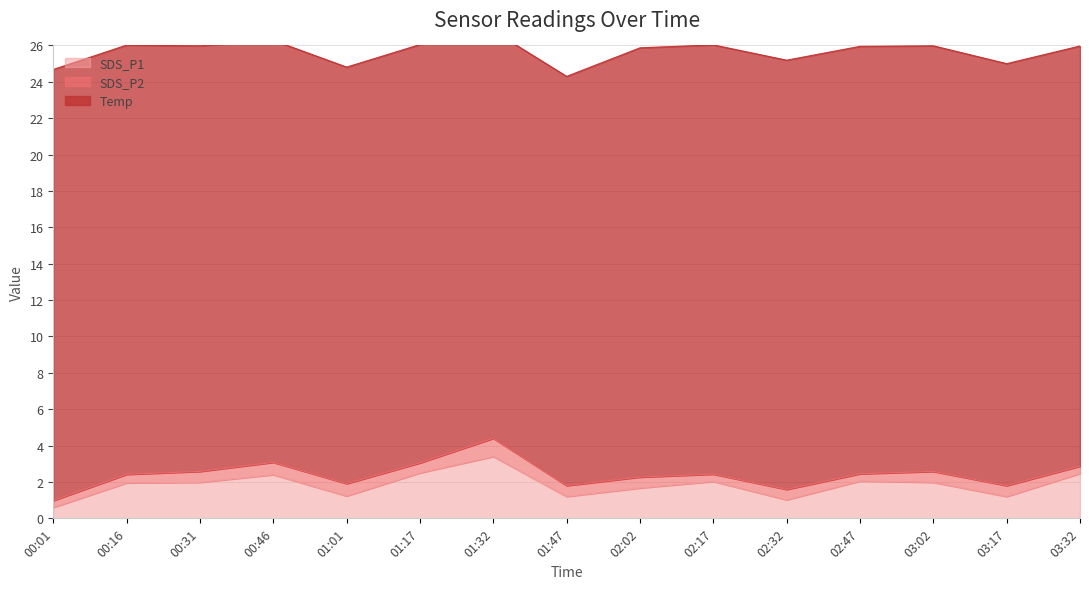

What are all the series names shown in the legend?

SDS_P1, SDS_P2, Temp